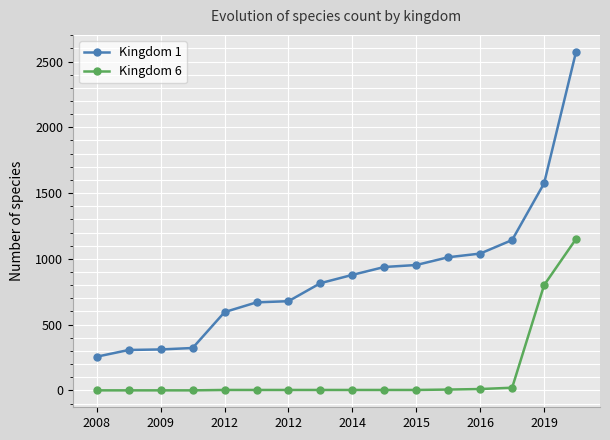

True or false: Kingdom 6 and Kingdom 1 intersect in this chart.

False